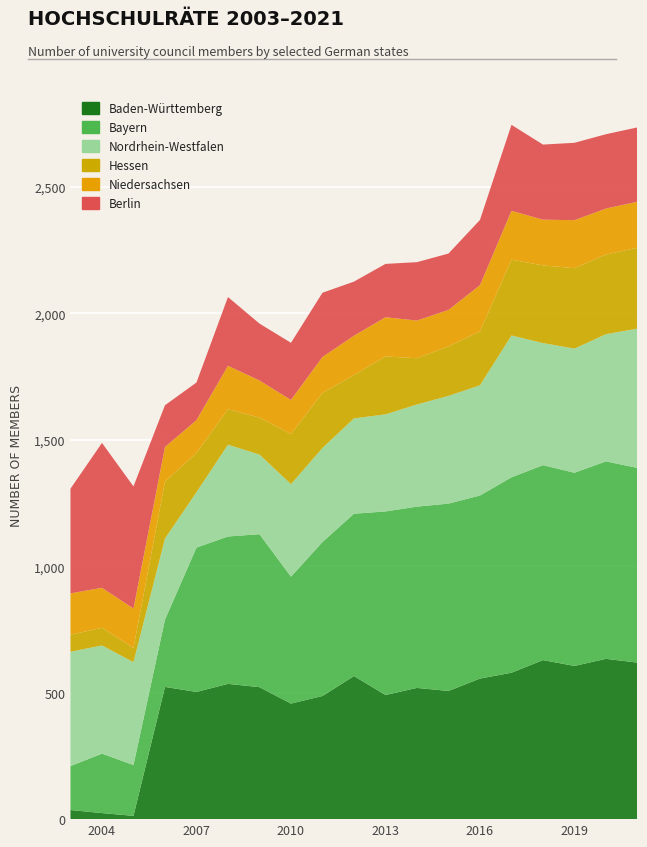

Reading right to left, what are all the values shown in this chart?

Baden-Württemberg: 619	634	606	629	579	556	507	519	491	566	487	457	522	535	503	523	13	24	36
Bayern: 770	781	764	771	773	724	741	717	726	642	609	502	605	583	571	266	201	235	174
Nordrhein-Westfalen: 551	503	491	483	561	436	426	404	384	377	372	366	315	363	219	321	407	428	452
Hessen: 320	315	318	307	300	213	196	183	229	171	218	198	146	140	155	225	56	70	67
Niedersachsen: 182	182	190	181	193	183	144	149	155	156	142	135	147	172	130	137	156	158	164
Berlin: 294	294	306	297	340	258	223	231	211	214	254	226	225	272	149	165	483	573	414